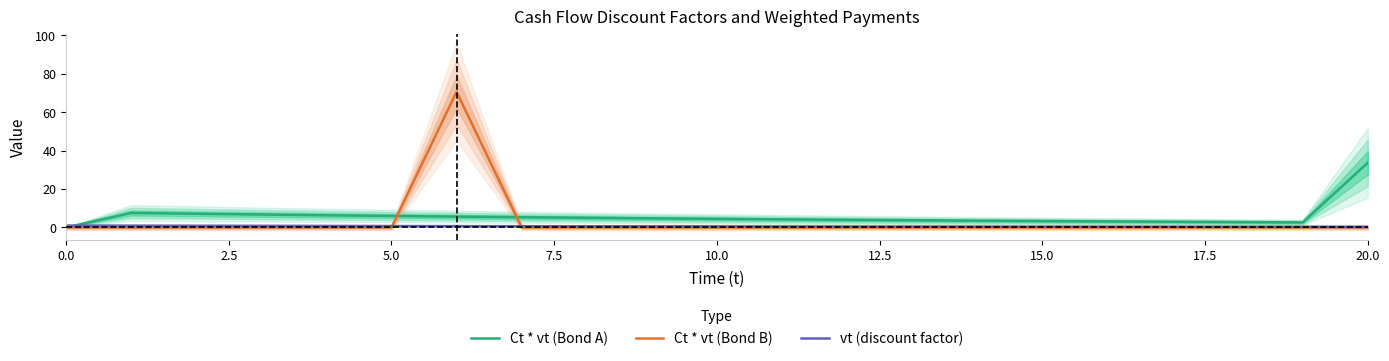

What is the label of the 2nd point from the right?

19